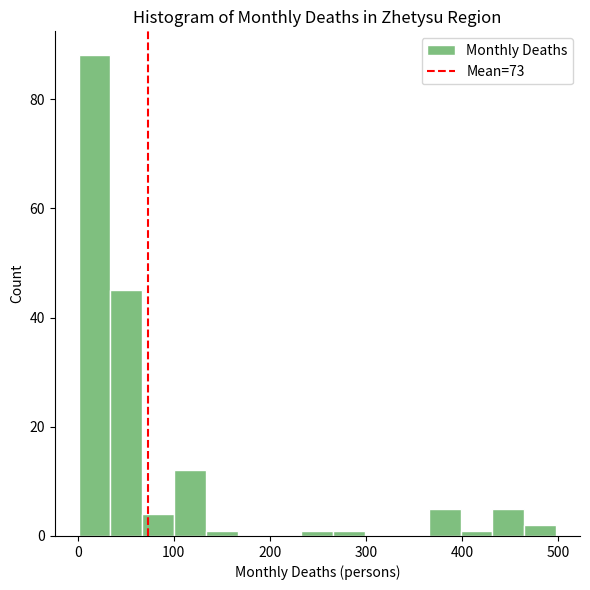

Around what value on the x-axis is the tallest bar? Give the approximate position of its centre, as read against the axis.

20